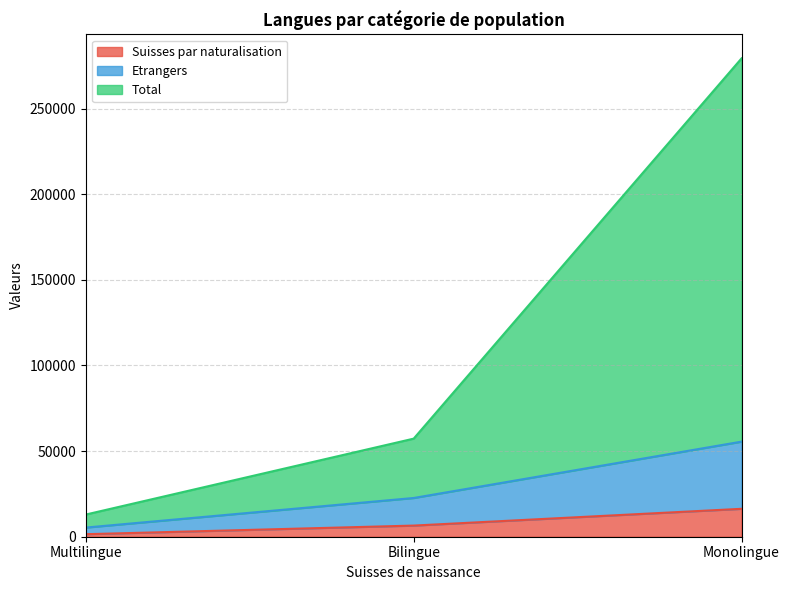

Which series has the widest spread of values?

Total